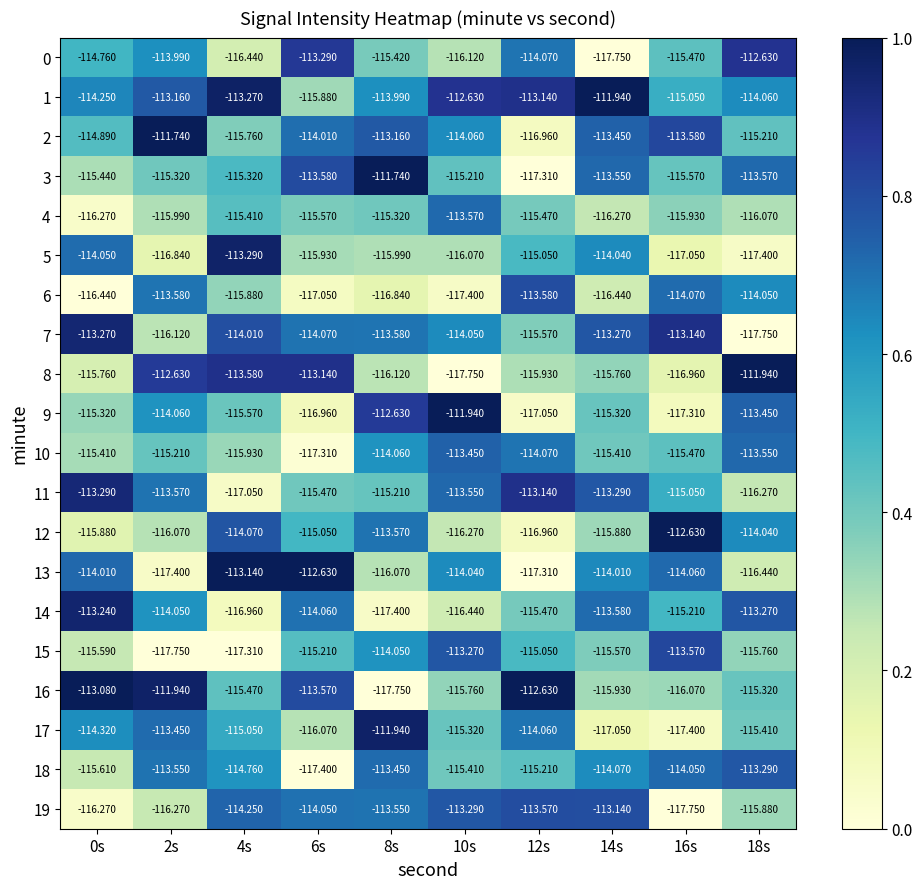

Is the value of 0 at 8s greater than the value of 13 at 8s?

Yes